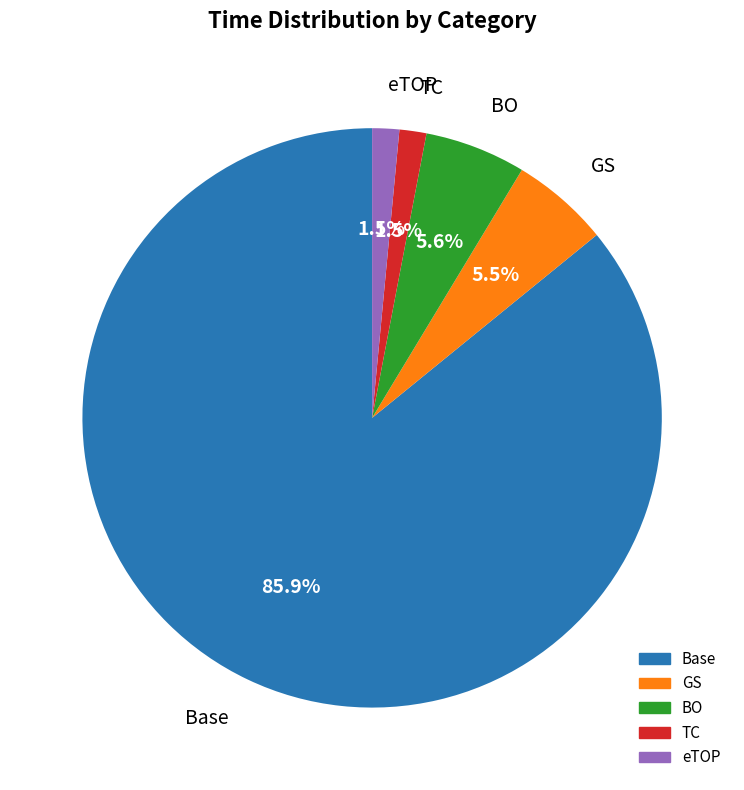

Which category has the biggest portion of the pie?

Base